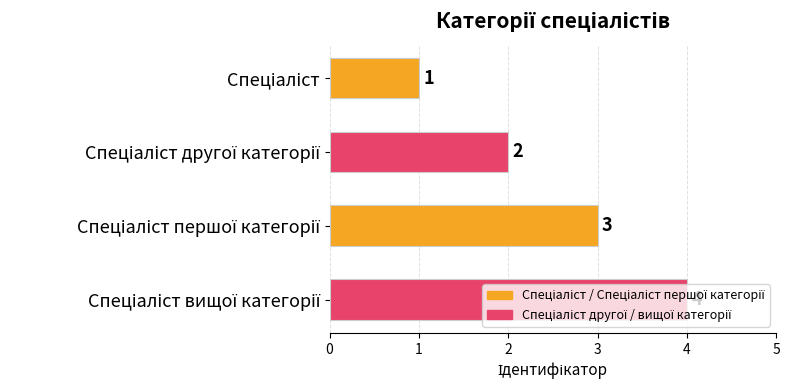

What is the greatest value displayed?

4